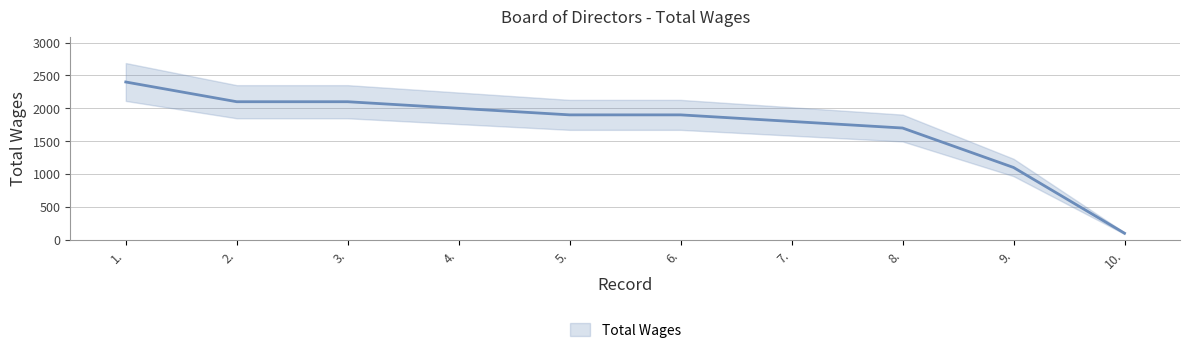

What is the change in value from 1. to 2.?

-300